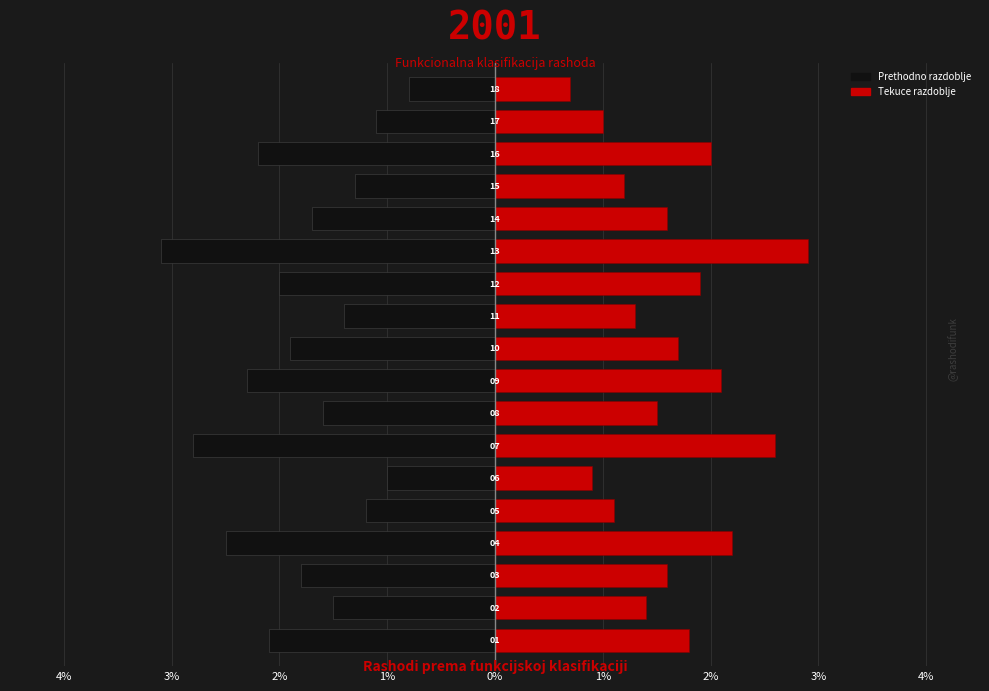

Is the value of Tekuce razdoblje at 1% greater than the value of Prethodno razdoblje at 12?

Yes